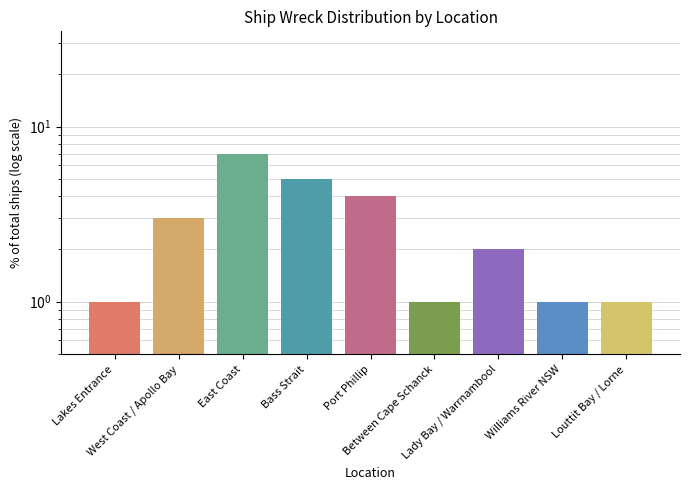

Which label corresponds to the largest value in the chart?

East Coast